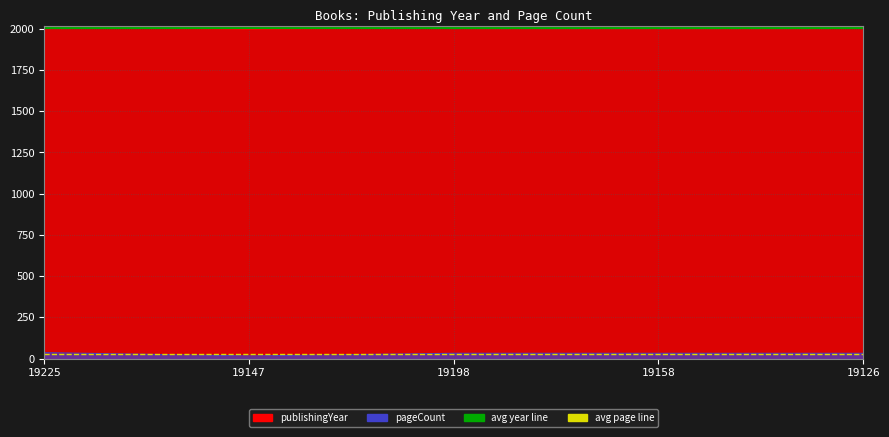

What is the value of the avg year line point at the 1st from the left?

2005